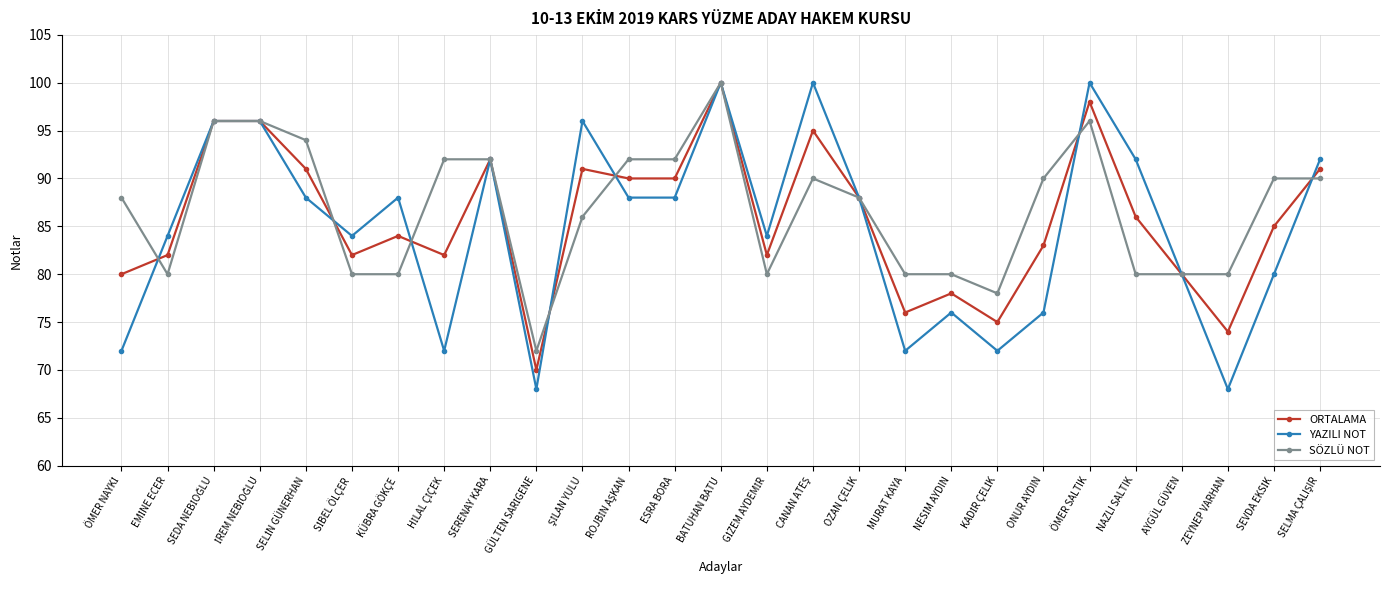

List the series in order of their overall mean, highest first.

SÖZLÜ NOT, ORTALAMA, YAZILI NOT